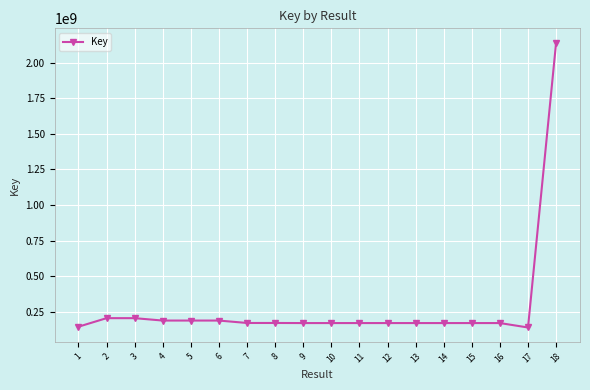

What is the value of the 1st point from the left?

144534903